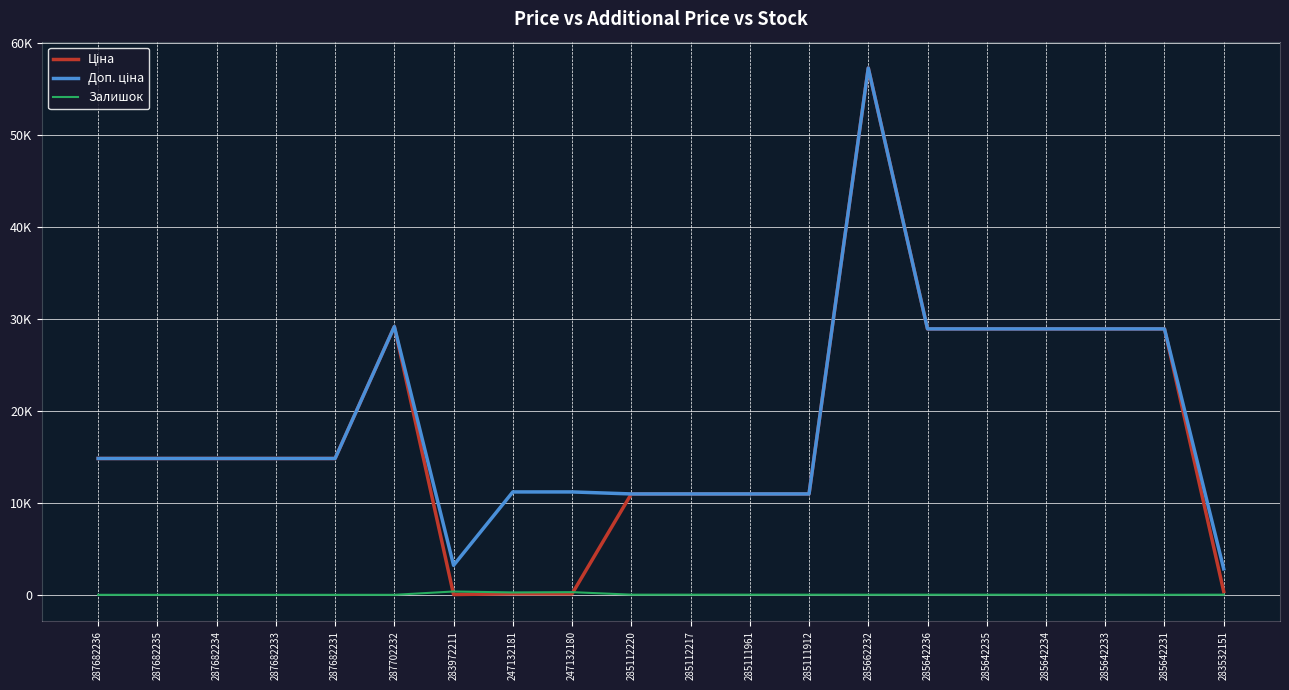

Does the chart have visible grid lines?

Yes